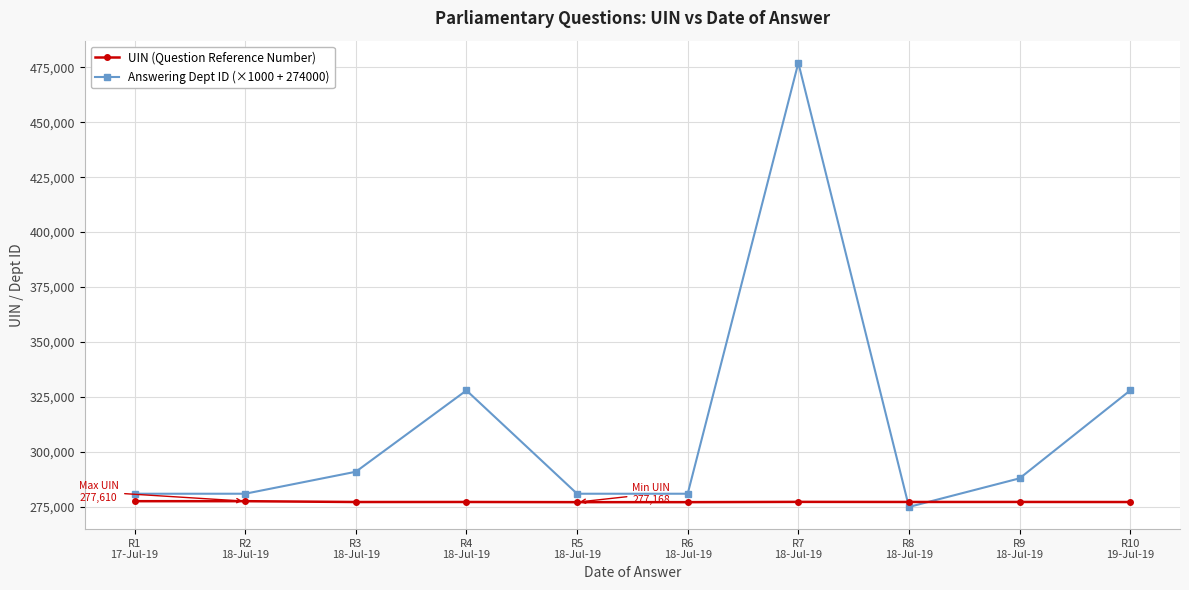

At which category is the sum across all series the highest?

R7
18-Jul-19